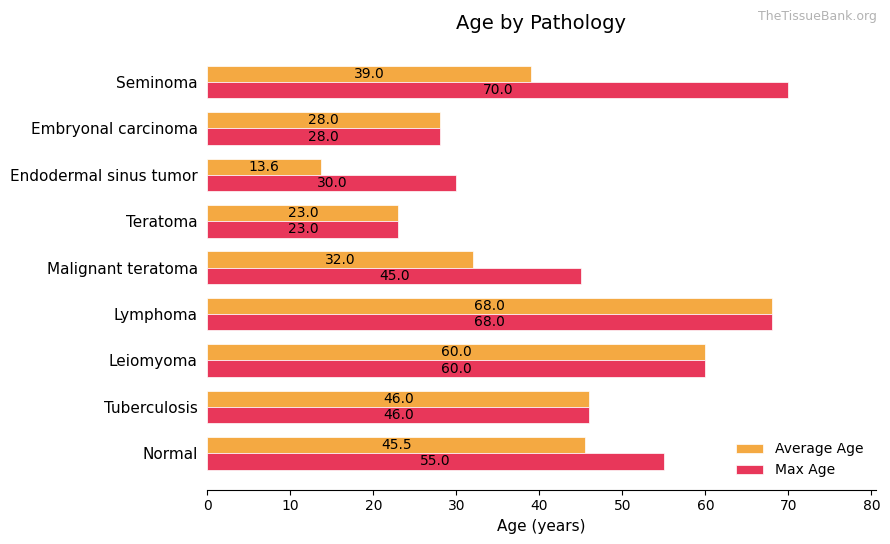

How many categories are shown in the chart?

9